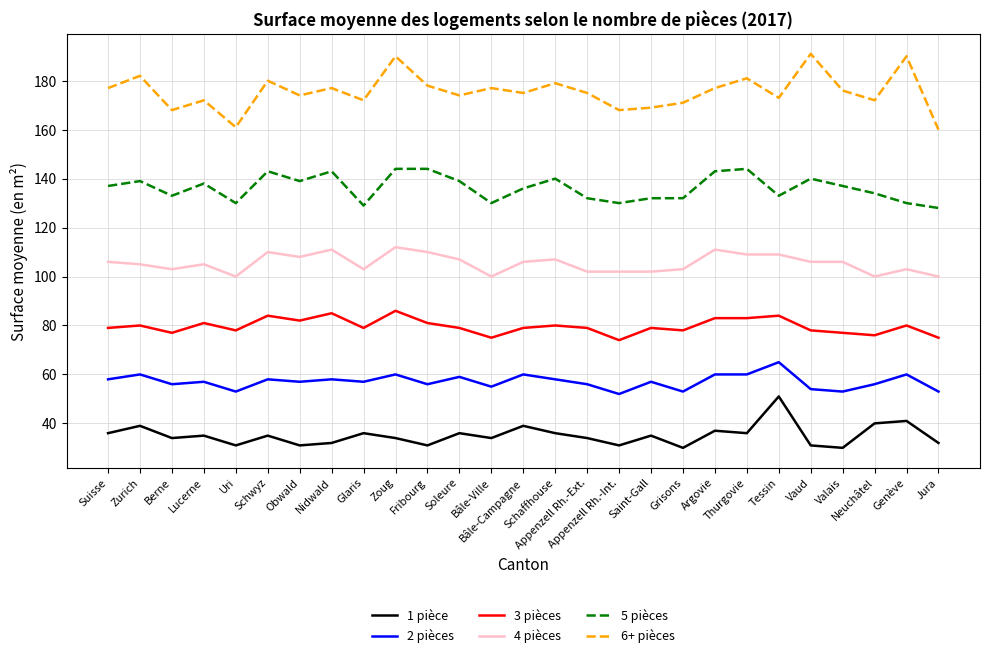

What is the average value of the 4 pièces series?

105